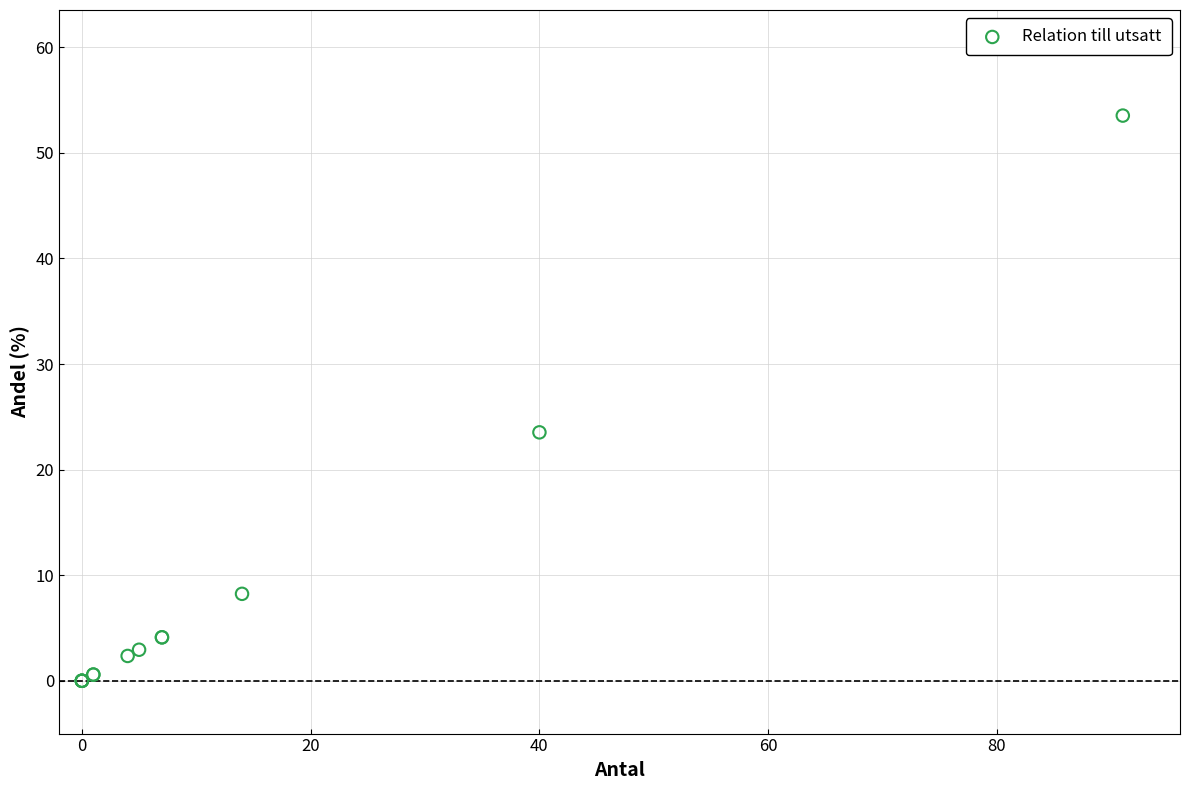

What Y value in the scatter plot is closest to 26?

23.5